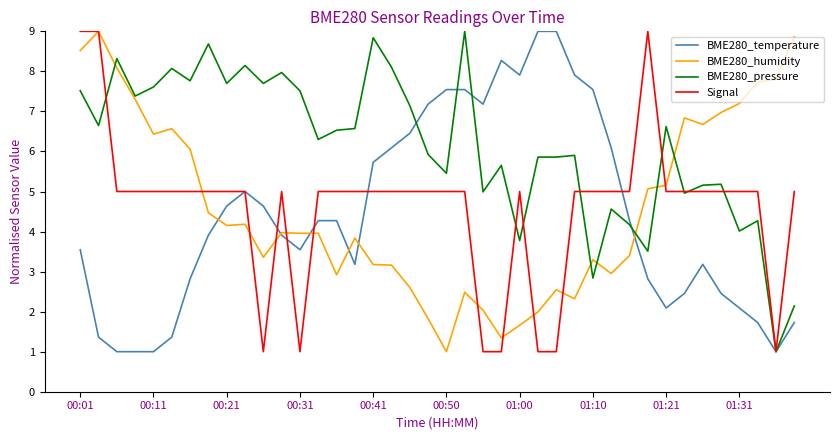

What is the sum of all BME280_pressure values?

245.4